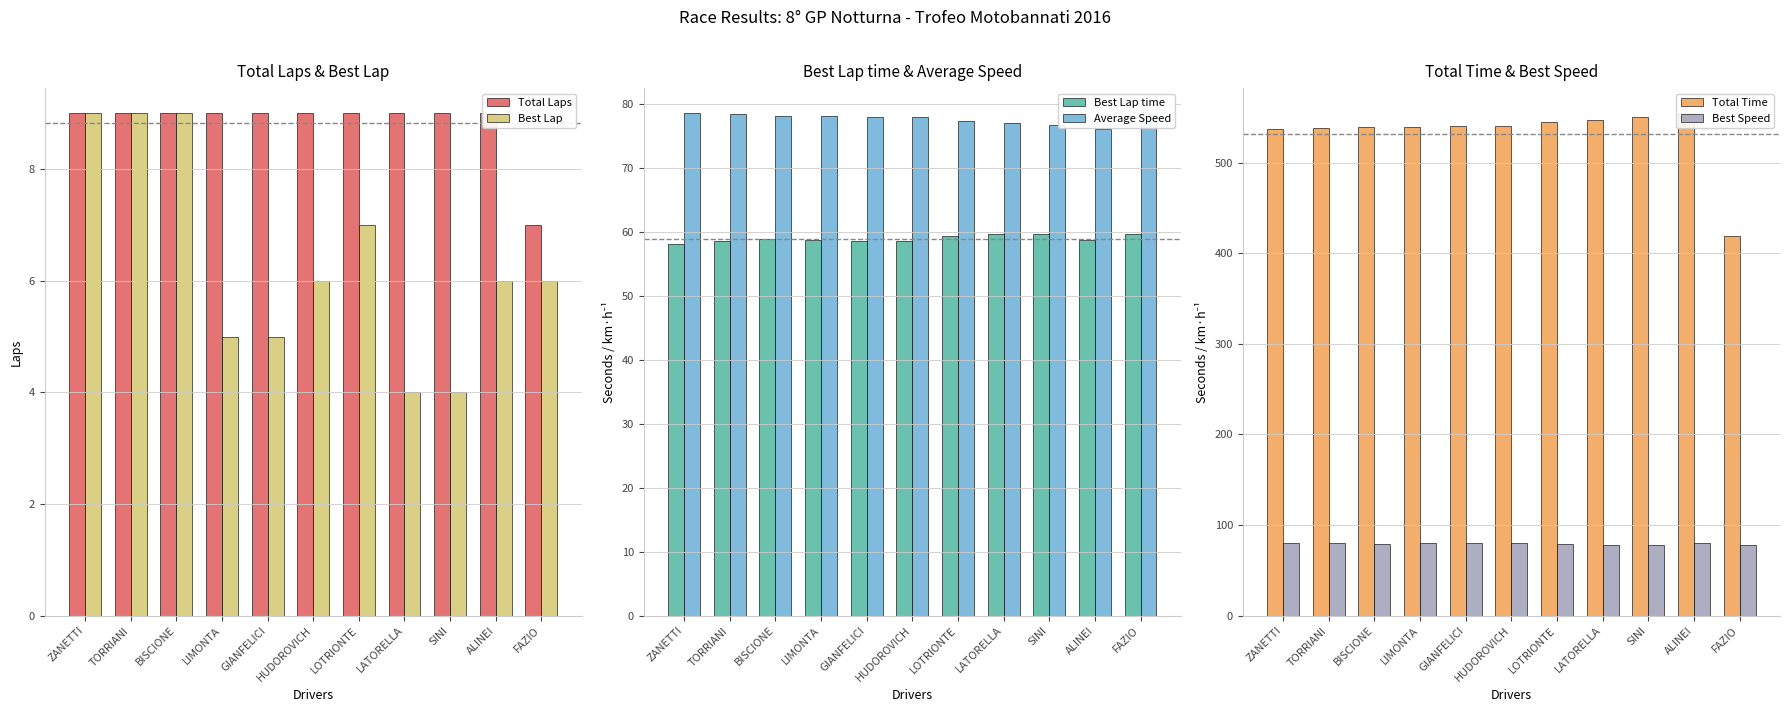

How many values in the Best Lap series exceed 6?

4